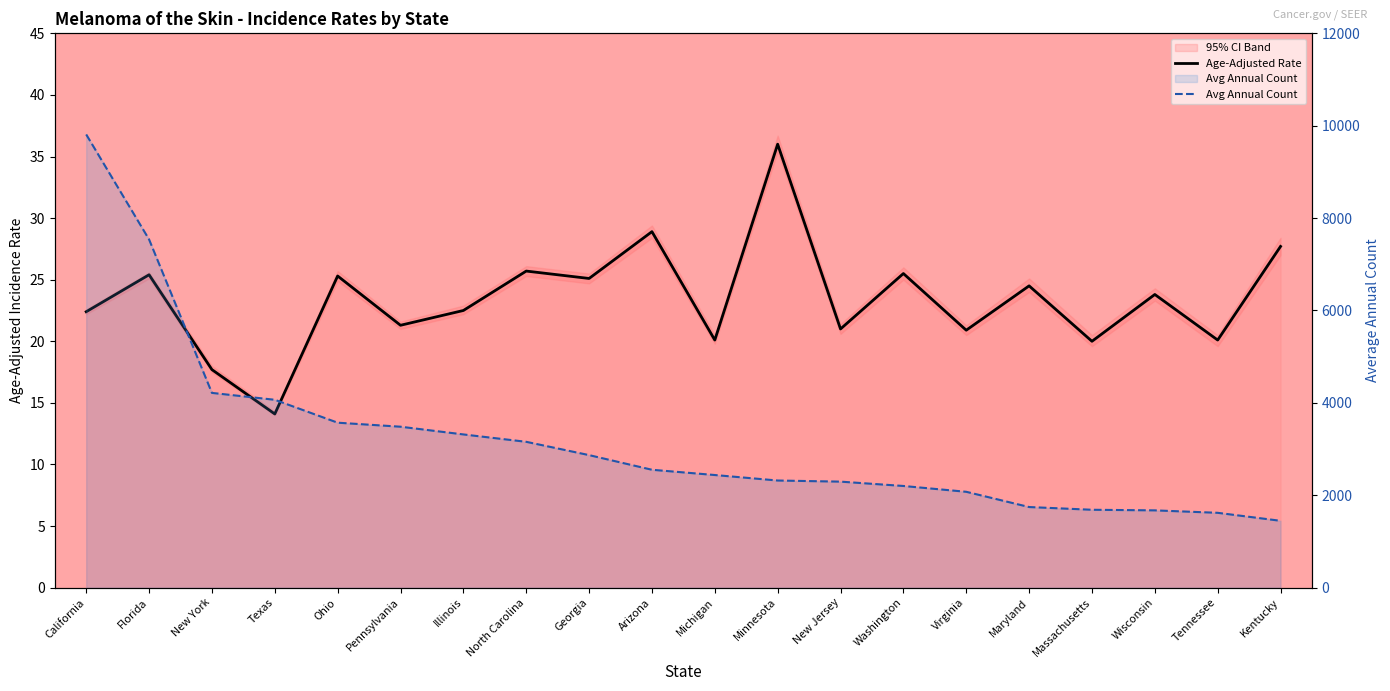

What is the greatest value displayed?

9811.0